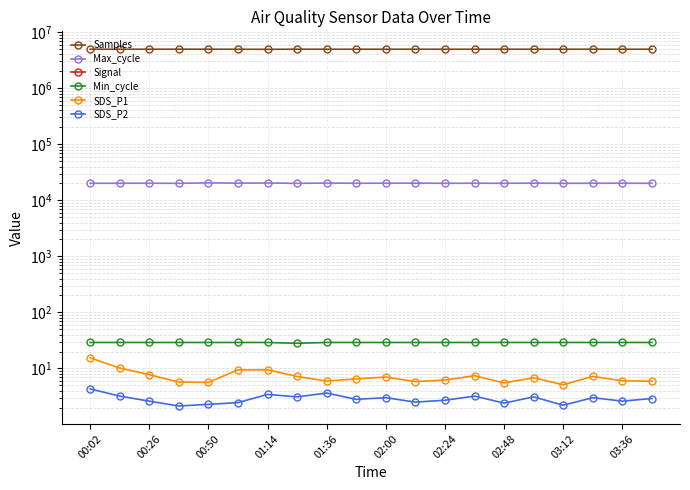

How many lines are shown in the chart?

6